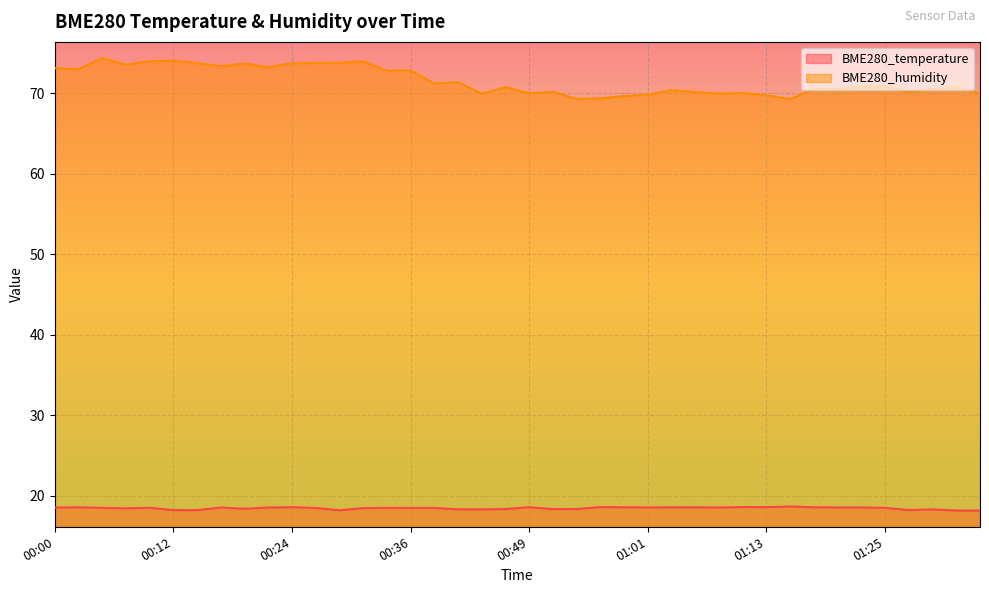

Reading right to left, list all the values displayed in this chart.

BME280_temperature: 01:35=18.1	01:33=18.2	01:30=18.3	01:28=18.2	01:25=18.5	01:23=18.6	01:20=18.6	01:18=18.6	01:15=18.7	01:13=18.6	01:11=18.6	01:08=18.5	01:06=18.6	01:03=18.6	01:01=18.6	00:58=18.6	00:56=18.6	00:53=18.4	00:51=18.3	00:49=18.6	00:46=18.4	00:44=18.3	00:41=18.3	00:39=18.5	00:36=18.5	00:34=18.5	00:32=18.5	00:29=18.2	00:27=18.5	00:24=18.6	00:22=18.5	00:20=18.4	00:17=18.5	00:15=18.2	00:12=18.2	00:10=18.5	00:07=18.4	00:05=18.5	00:02=18.6	00:00=18.5
BME280_humidity: 01:35=70.0	01:33=70.8	01:30=70.5	01:28=70.2	01:25=70.8	01:23=70.8	01:20=70.5	01:18=70.5	01:15=69.2	01:13=69.7	01:11=70.0	01:08=69.9	01:06=70.1	01:03=70.3	01:01=69.8	00:58=69.6	00:56=69.3	00:53=69.2	00:51=70.2	00:49=70.0	00:46=70.7	00:44=69.9	00:41=71.3	00:39=71.2	00:36=72.8	00:34=72.8	00:32=73.9	00:29=73.8	00:27=73.7	00:24=73.7	00:22=73.2	00:20=73.7	00:17=73.3	00:15=73.7	00:12=74.0	00:10=74.0	00:07=73.5	00:05=74.3	00:02=73.0	00:00=73.1